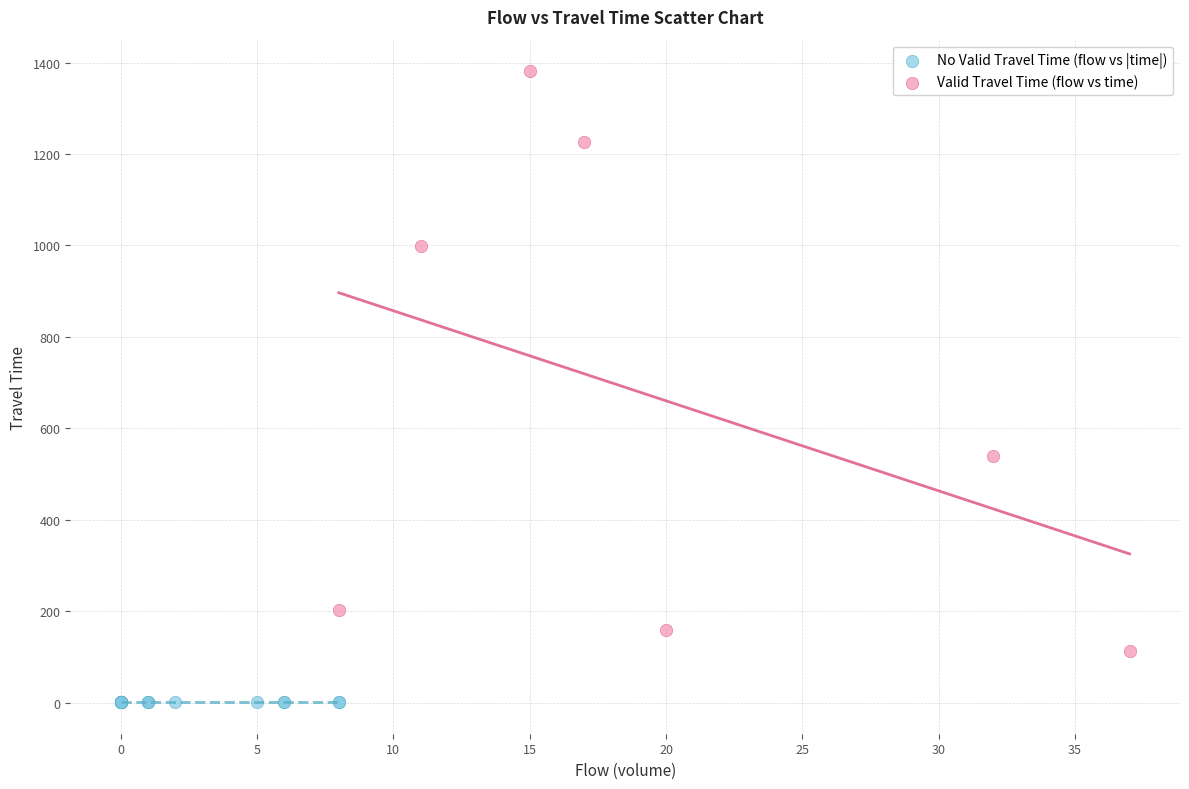

Which series reaches the minimum Y coordinate?

No Valid Travel Time (flow vs |time|)